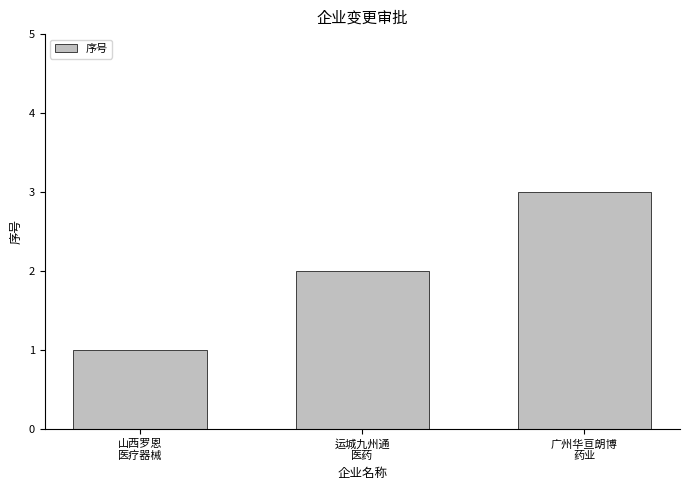

What is the value of the 2nd bar from the left?

2